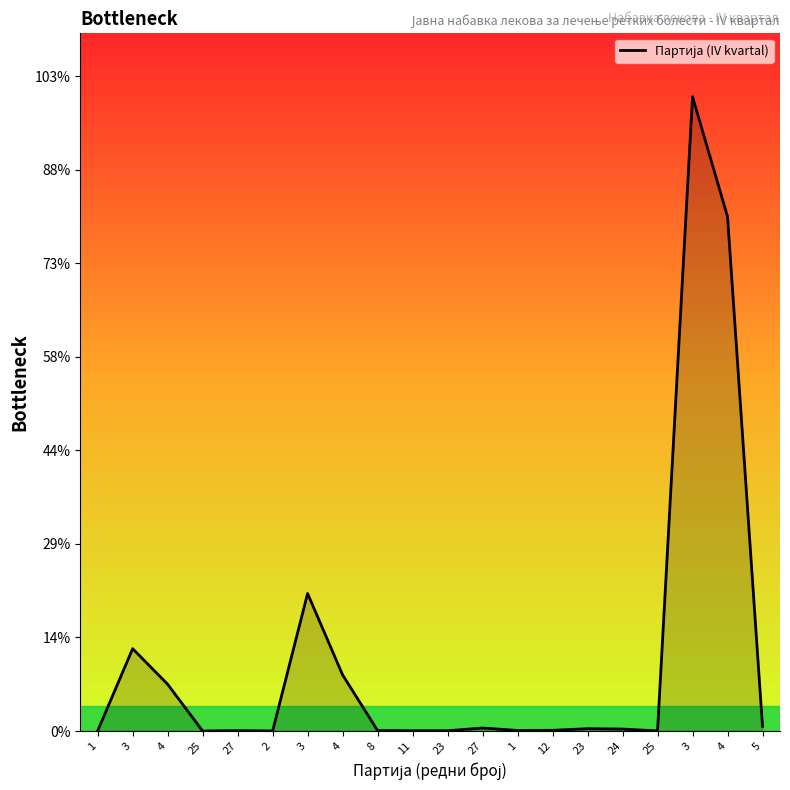

Does the chart have visible grid lines?

No